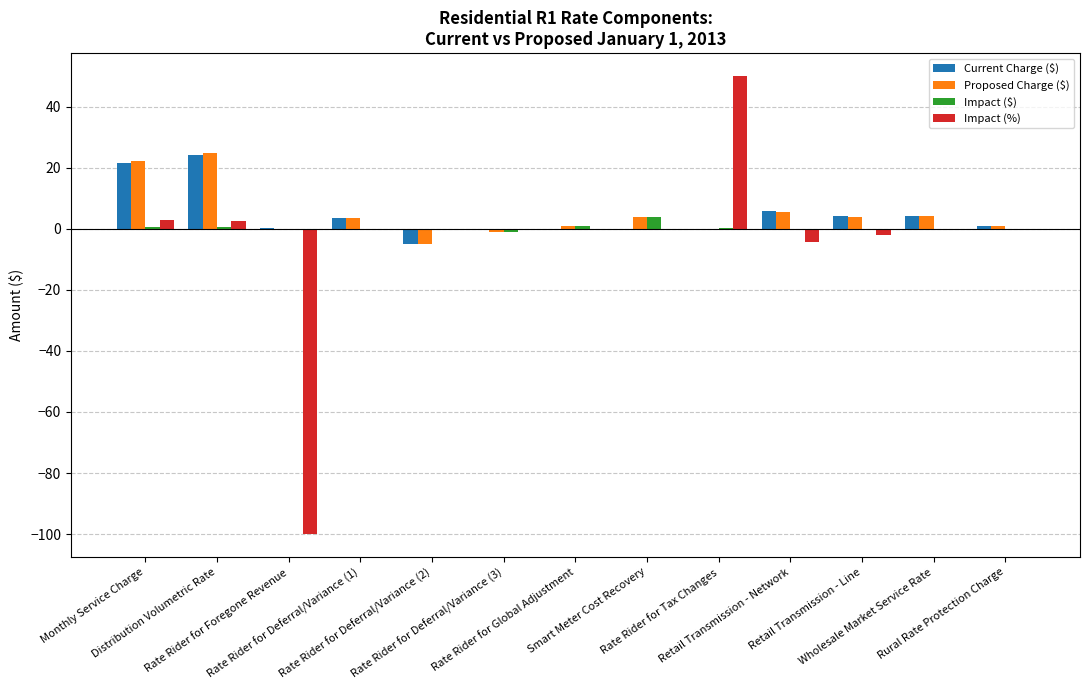

Count the number of categories in the chart.

13